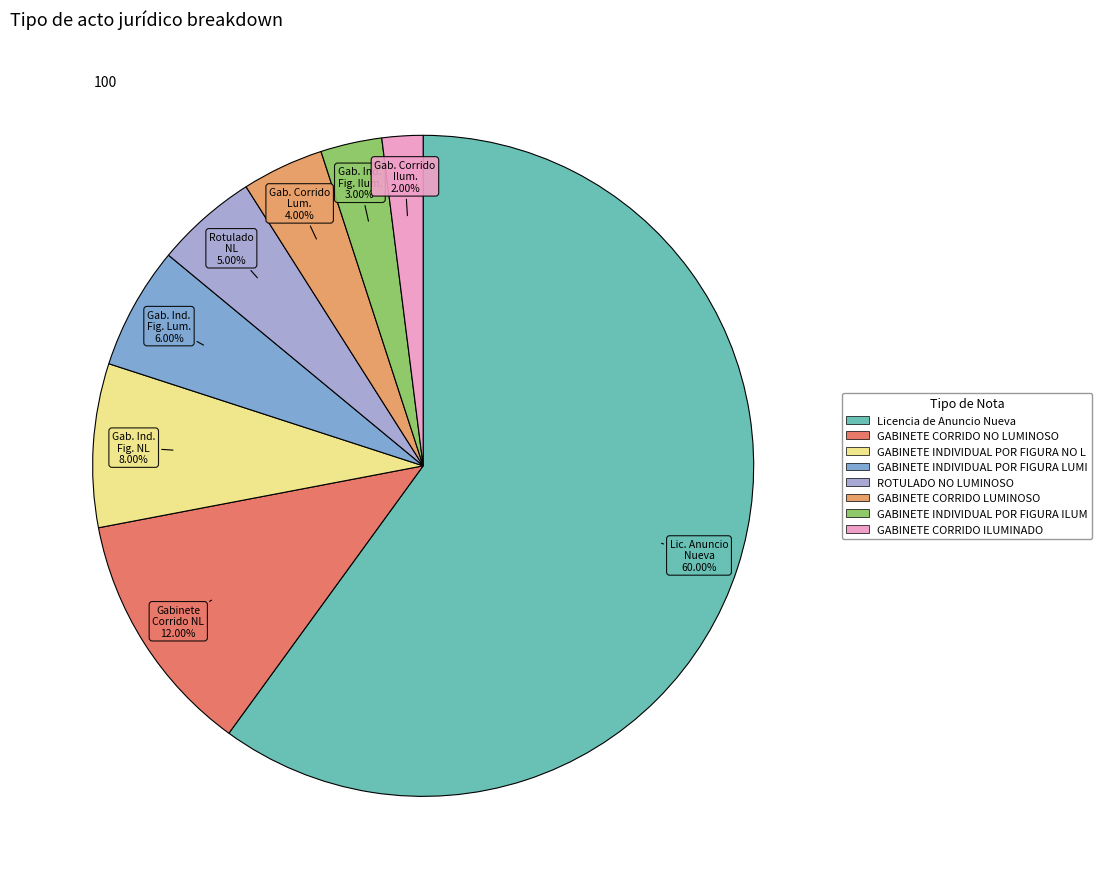

Which category has the biggest portion of the pie?

Licencia de Anuncio Nueva